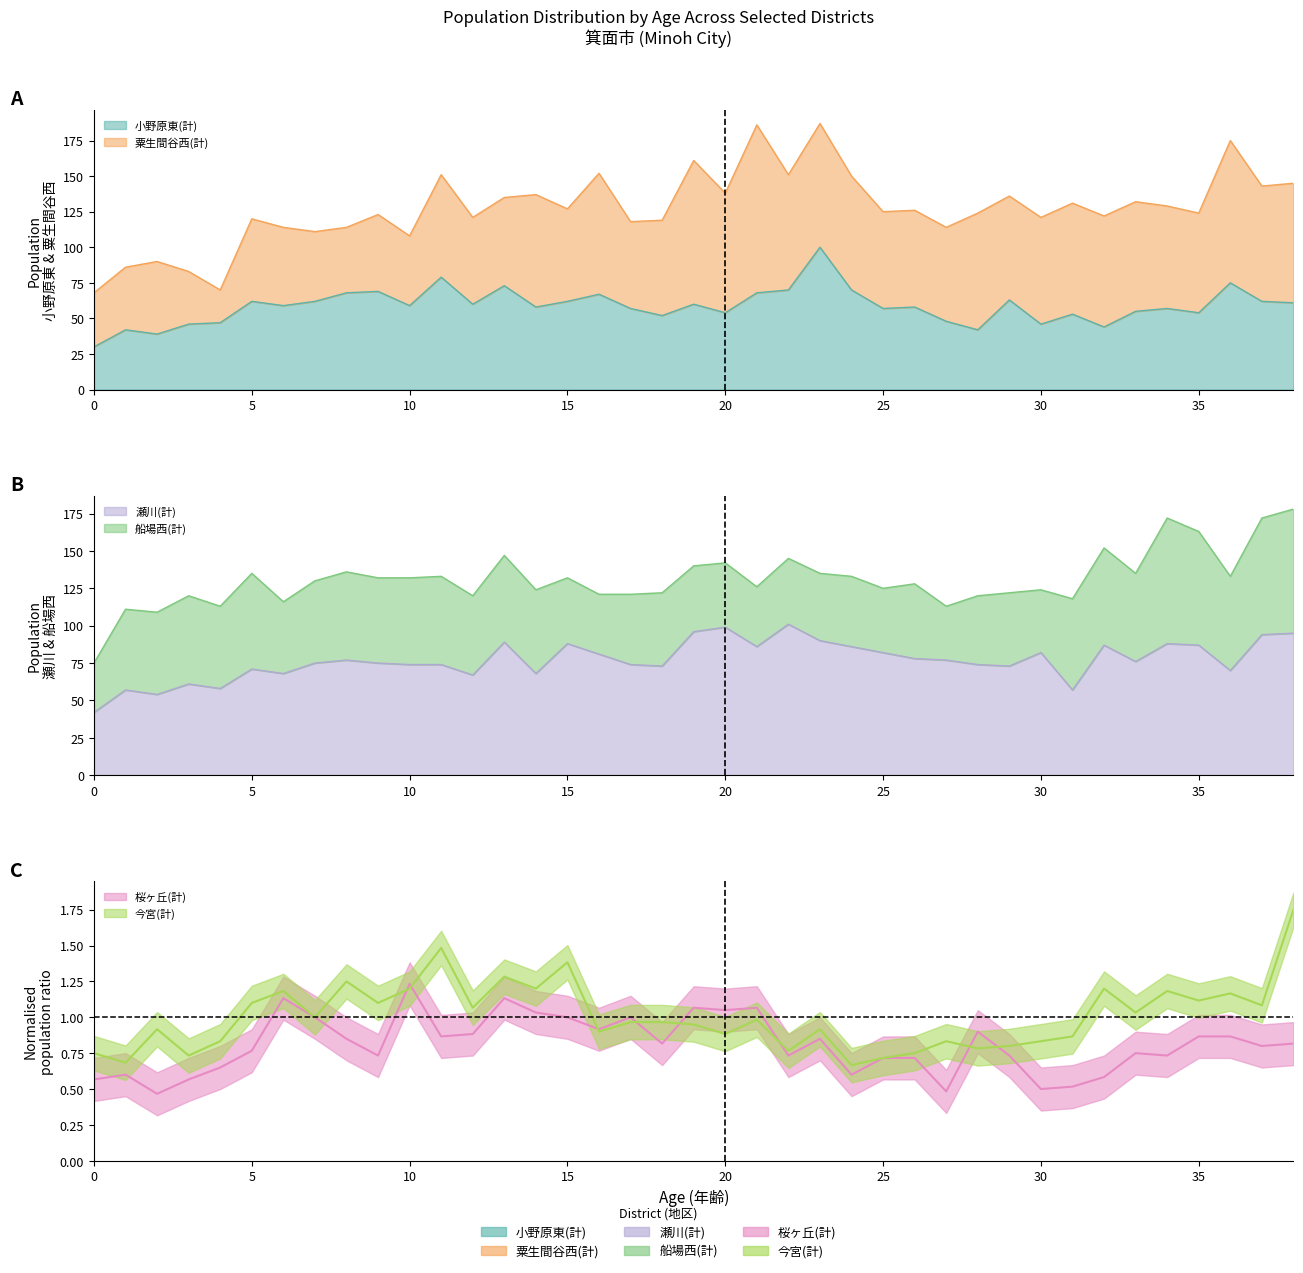

The 瀬川(計) series shows 158.1 at 20. True or false?

False